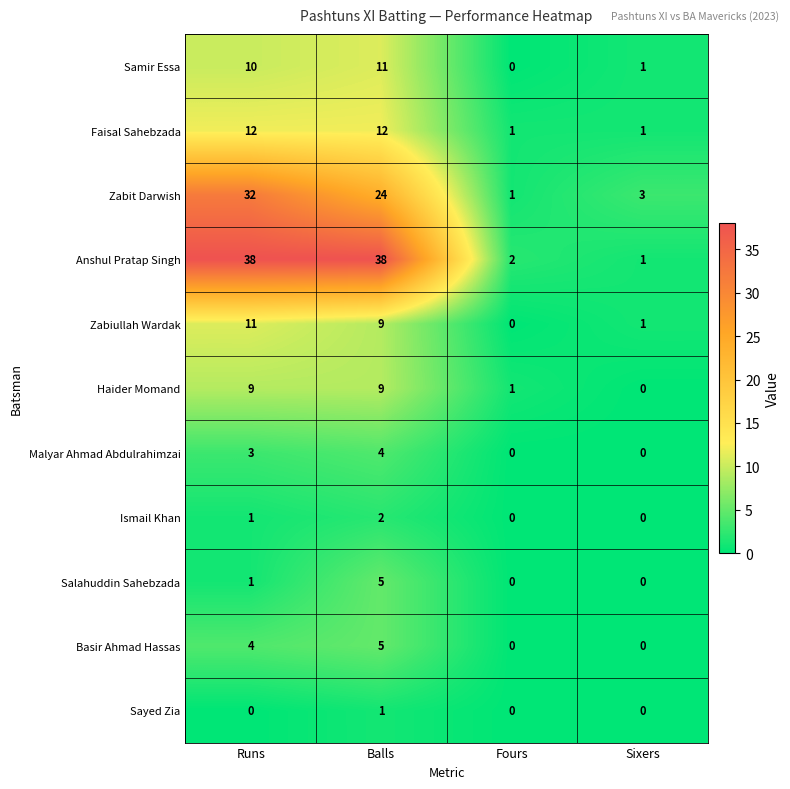

Which series has the widest spread of values?

Anshul Pratap Singh